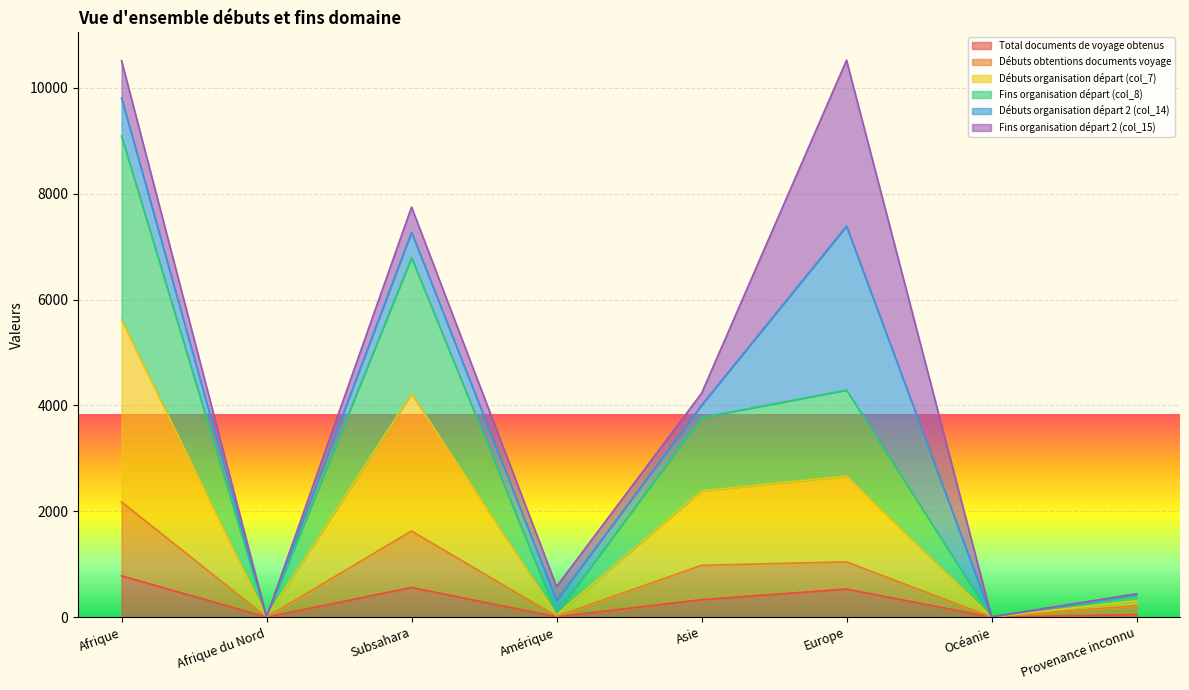

True or false: Débuts organisation départ (col_7) and Débuts obtentions documents voyage intersect in this chart.

False